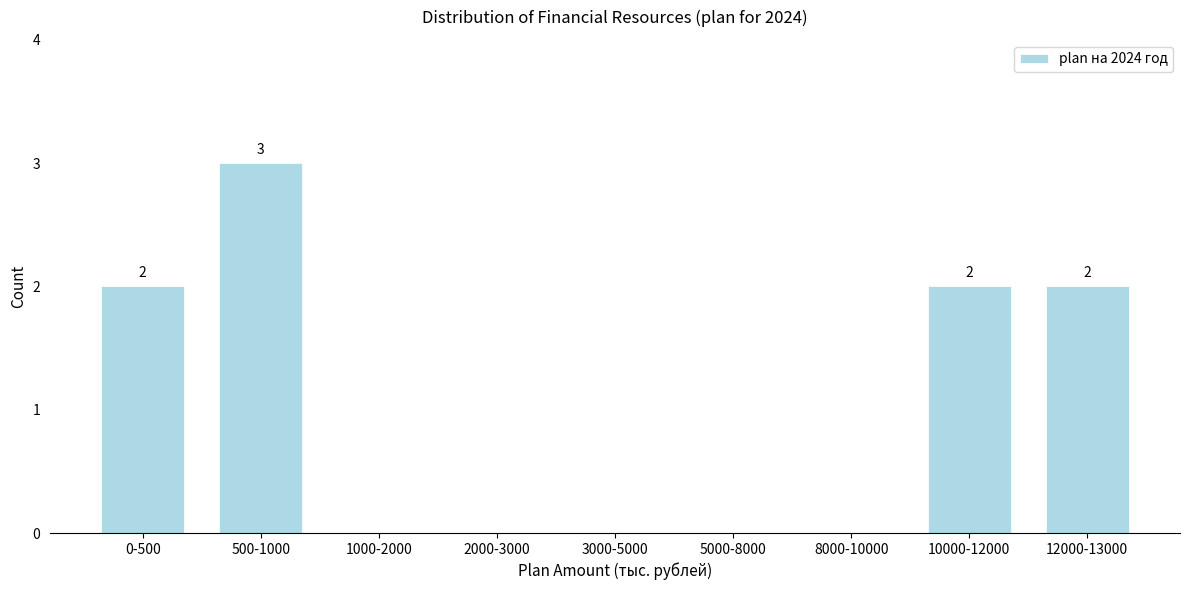

Reading right to left, what are all the values shown in this chart?

12000-13000=2	10000-12000=2	8000-10000=0	5000-8000=0	3000-5000=0	2000-3000=0	1000-2000=0	500-1000=3	0-500=2